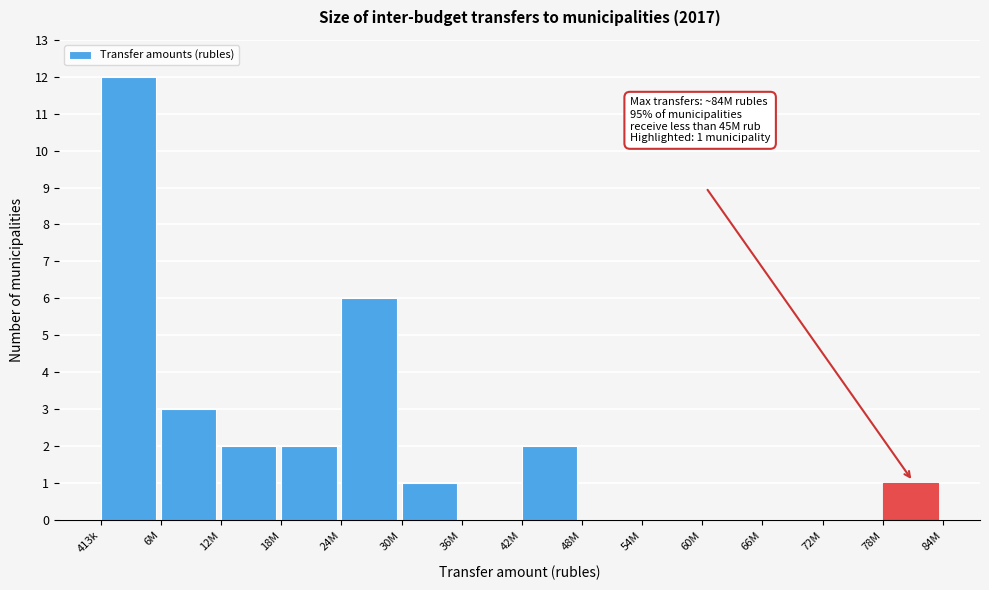

Reading right to left, list all the values displayed in this chart.

78M=1	72M=0	66M=0	60M=0	54M=0	48M=0	42M=2	36M=0	30M=1	24M=6	18M=2	12M=2	6M=3	413k=12